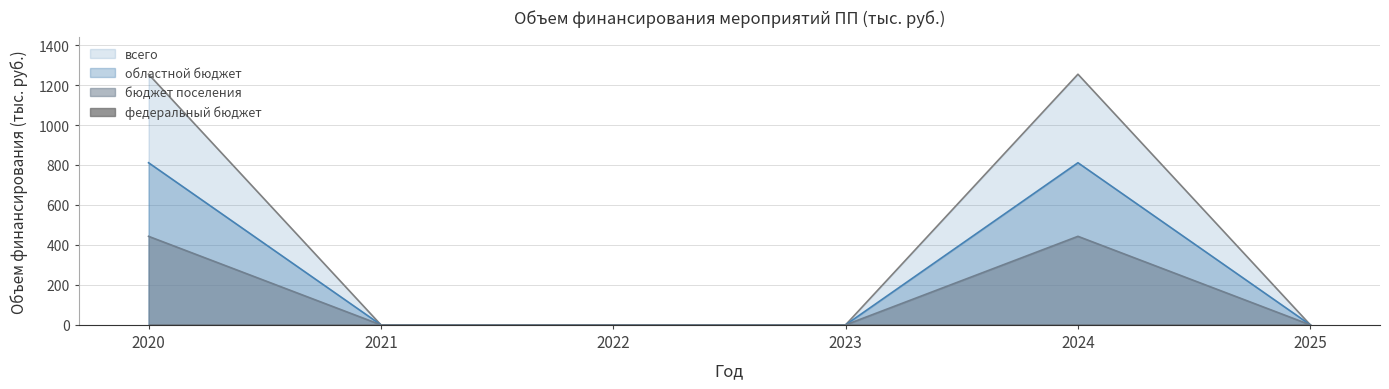

Rank the categories by областной бюджет value from highest to lowest.

2020, 2024, 2021, 2022, 2023, 2025